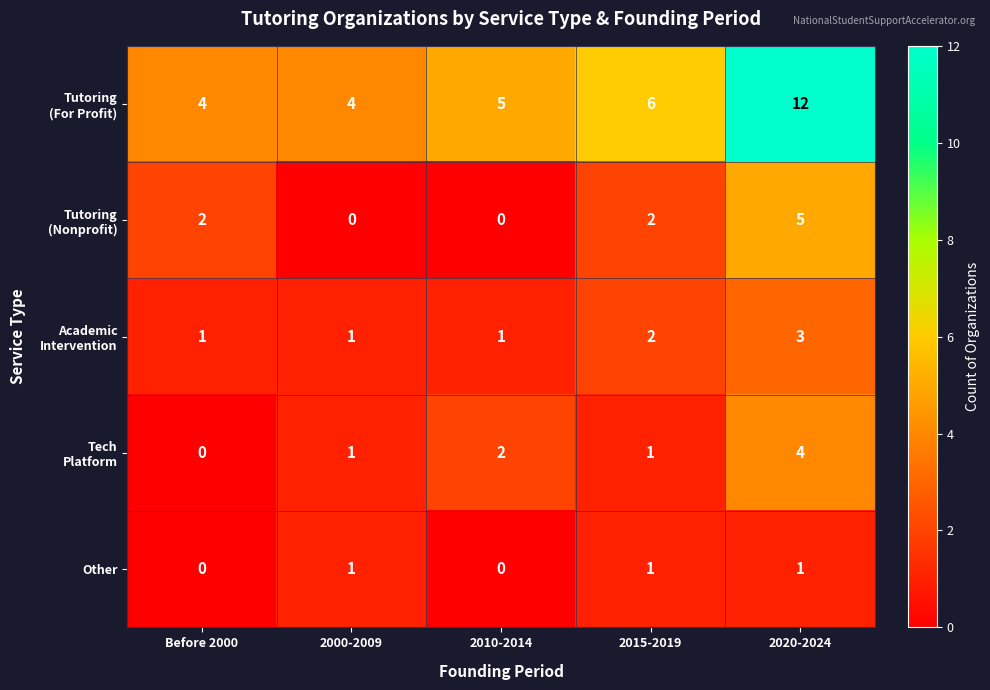

True or false: Other has a value of 1 at 2015-2019.

True